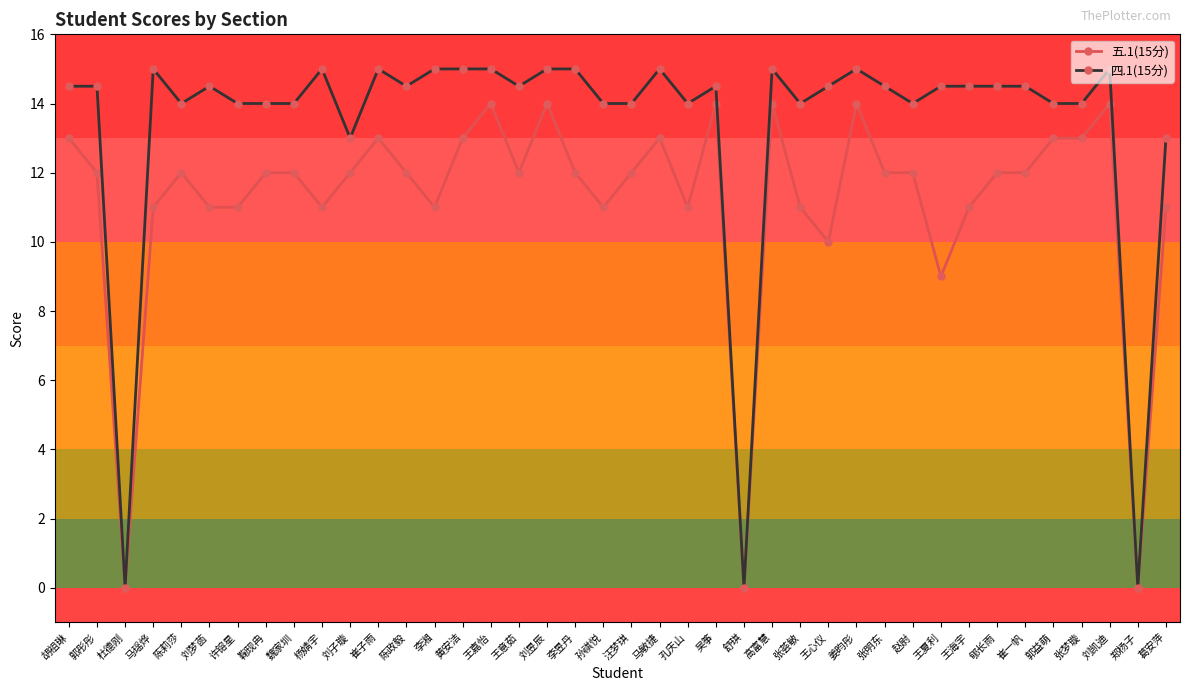

True or false: 五.1(15分) has more than 2 points higher than both neighbors.

True